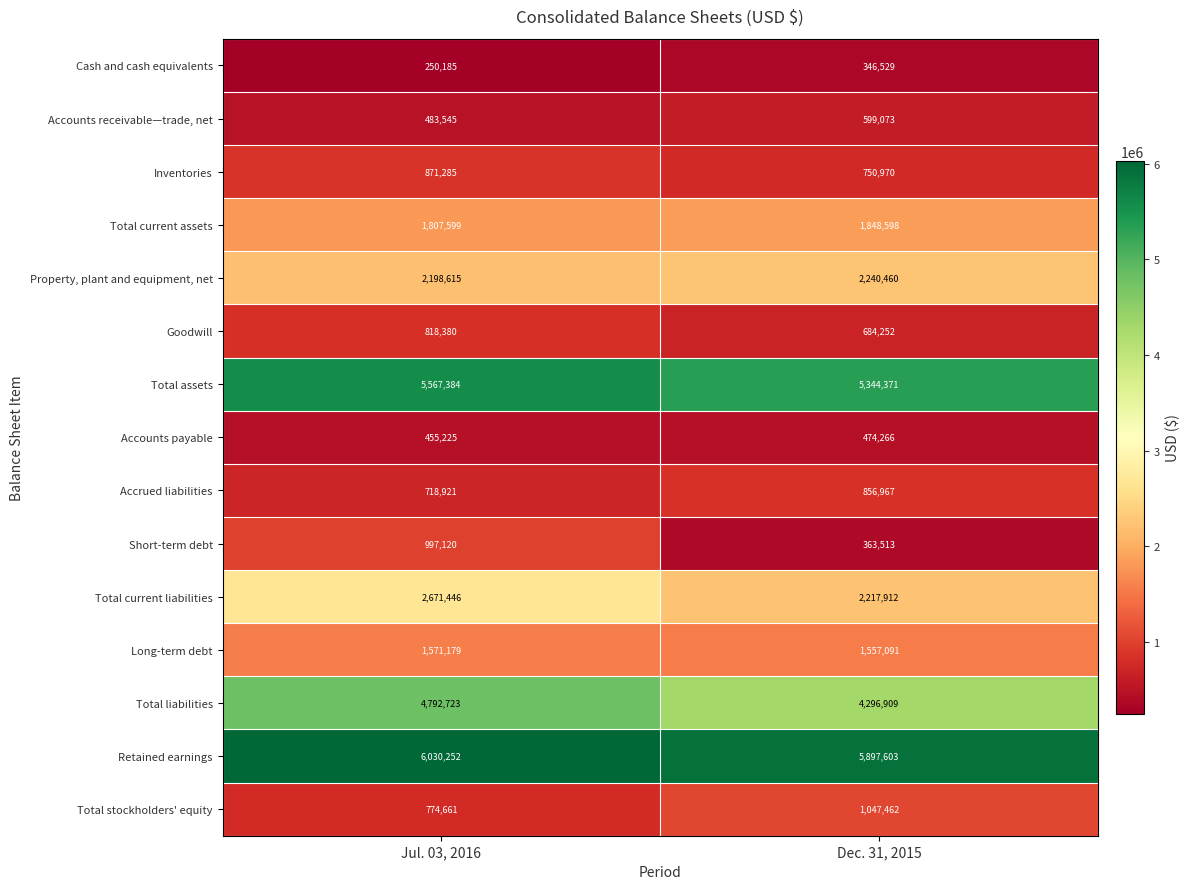

At how many categories does at least one series exceed 3399994?

2